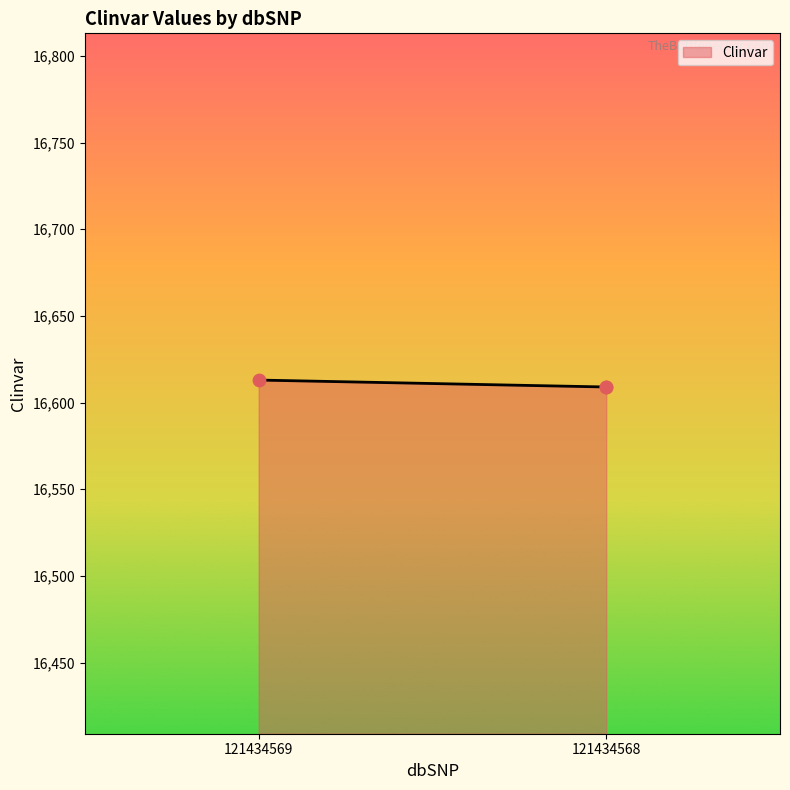

What is the ratio of the value at 121434568 to the value at 121434569?

1.0